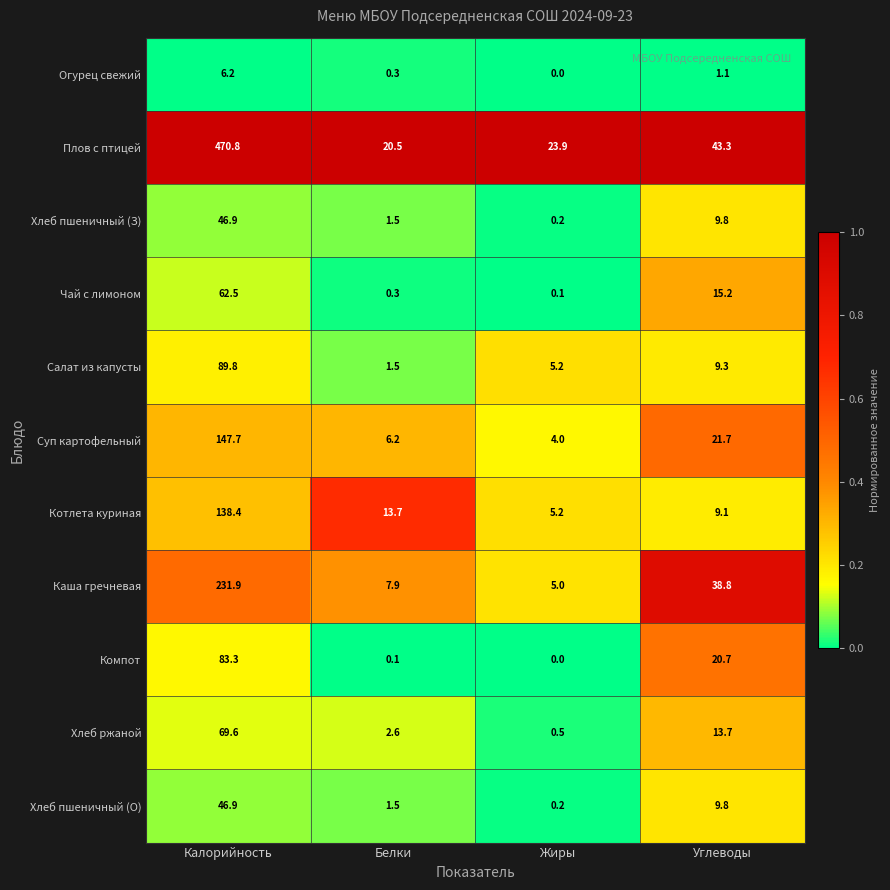

What is the difference between the Каша гречневая values at Углеводы and Жиры?

33.8